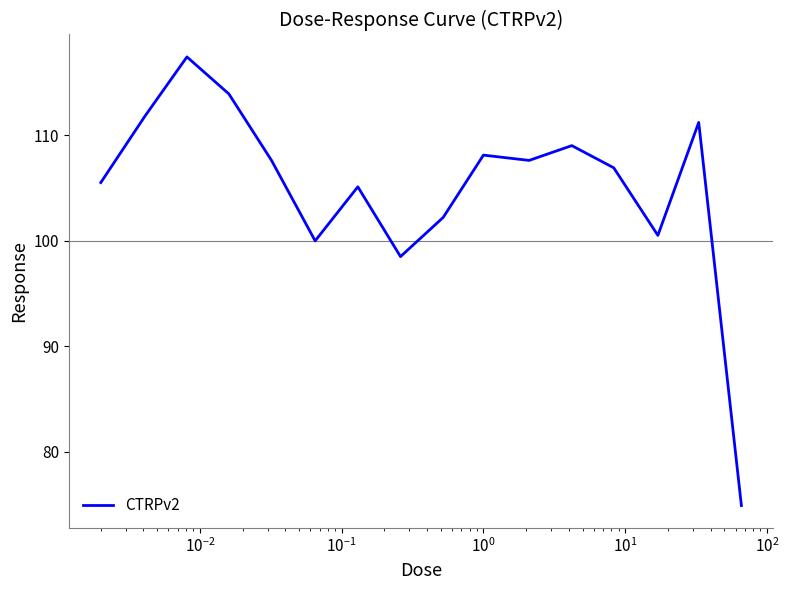

What is the smallest value displayed?

74.9